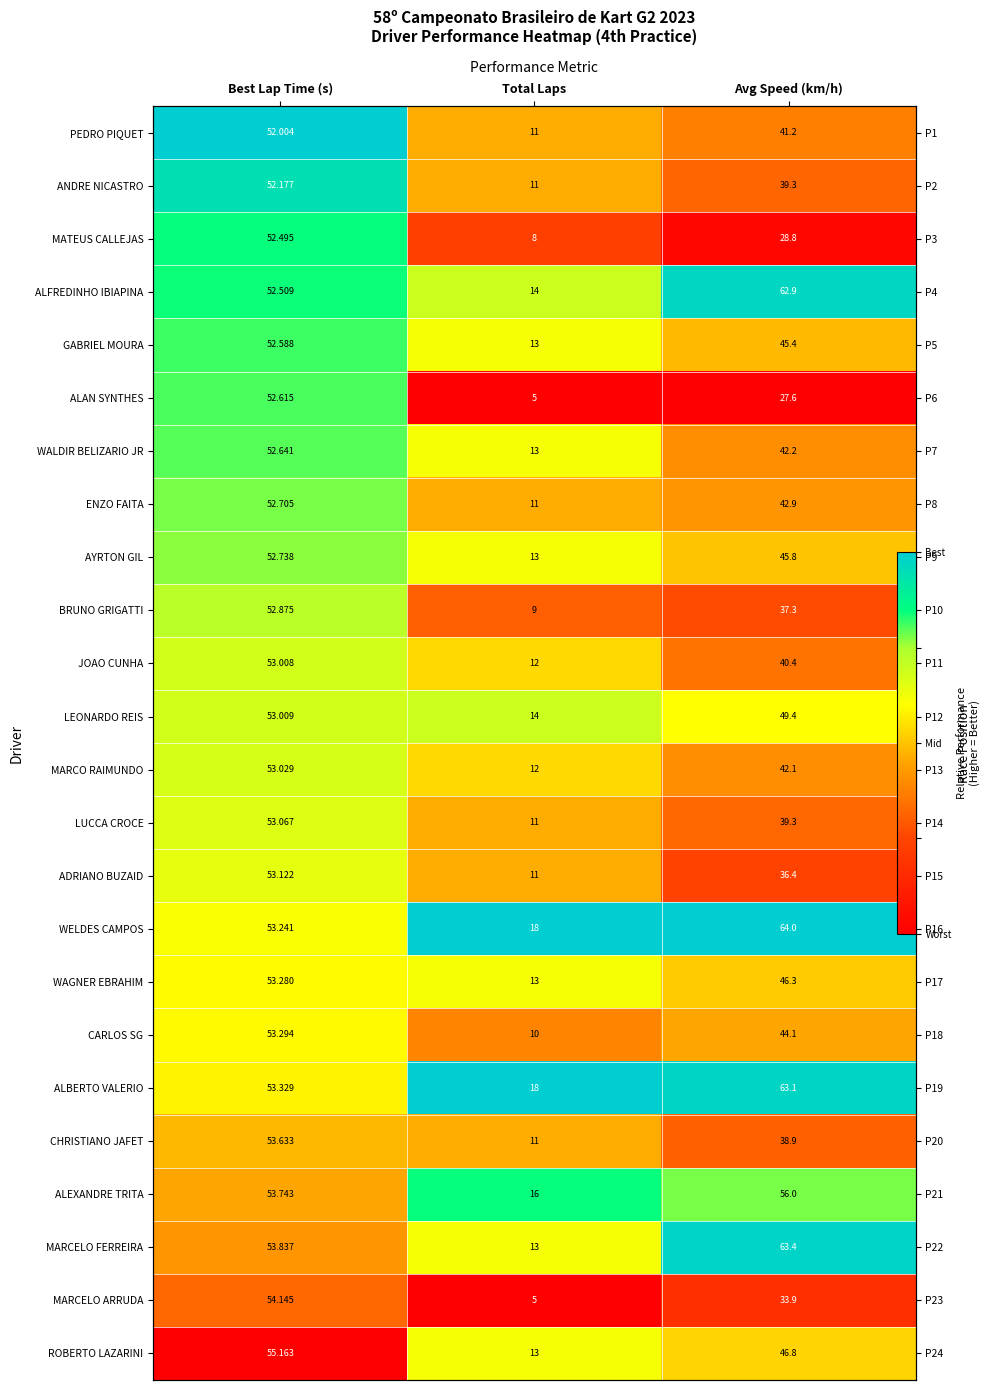

At which category is the sum across all series the highest?

Best Lap Time (s)